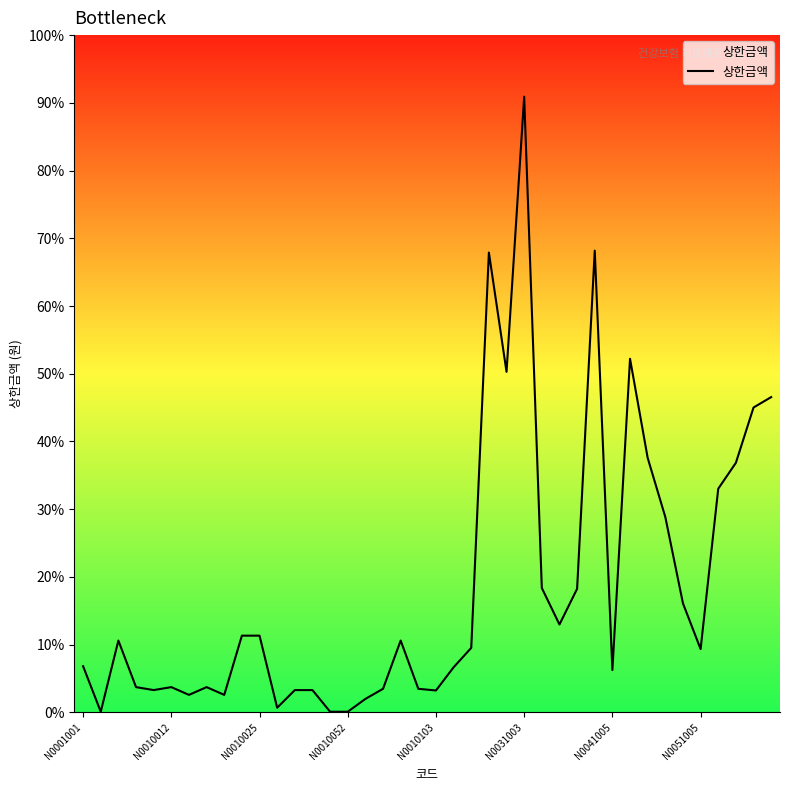

Does the chart have visible grid lines?

No